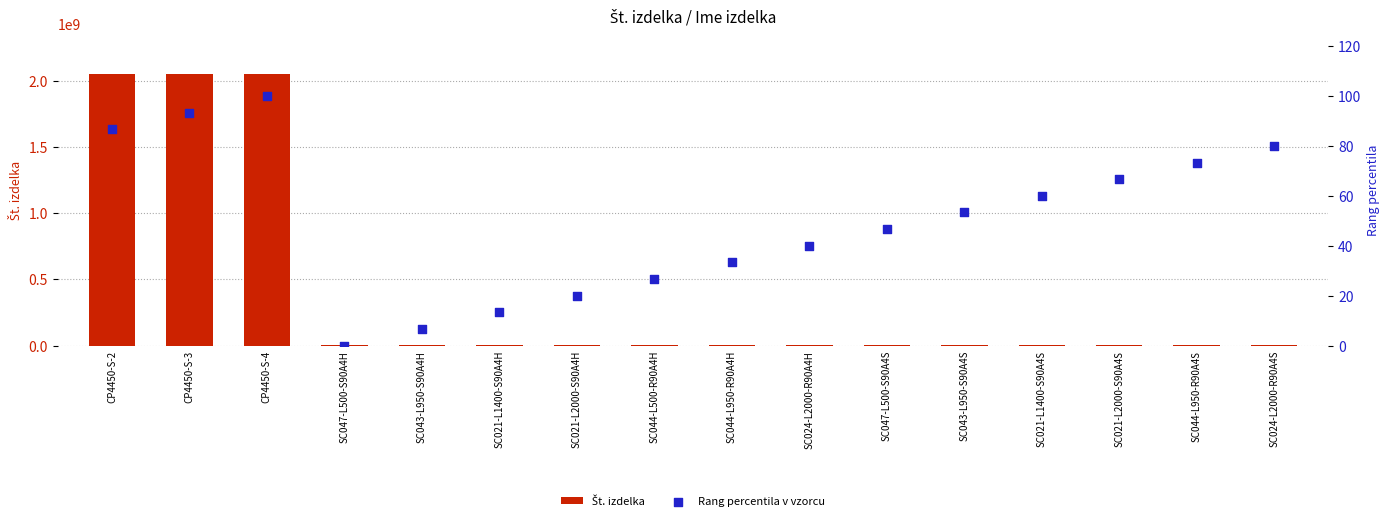

Which series contains the highest Y value?

Št. izdelka